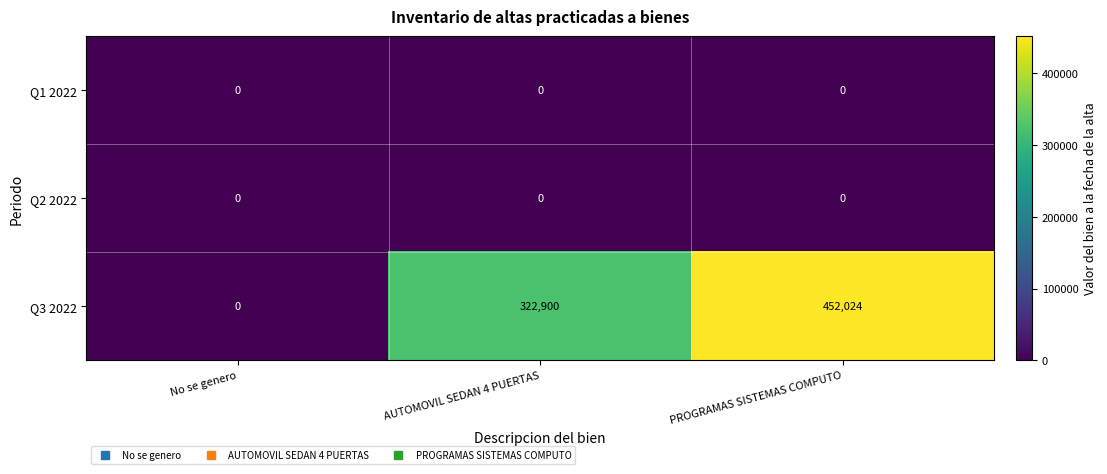

At which category is the sum across all series the highest?

PROGRAMAS SISTEMAS COMPUTO